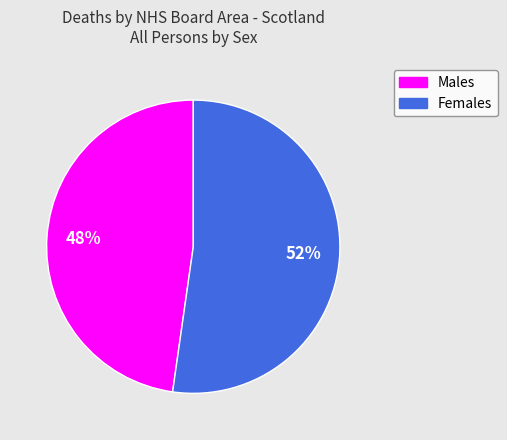

To the nearest percent, what portion does Males represent?

48%